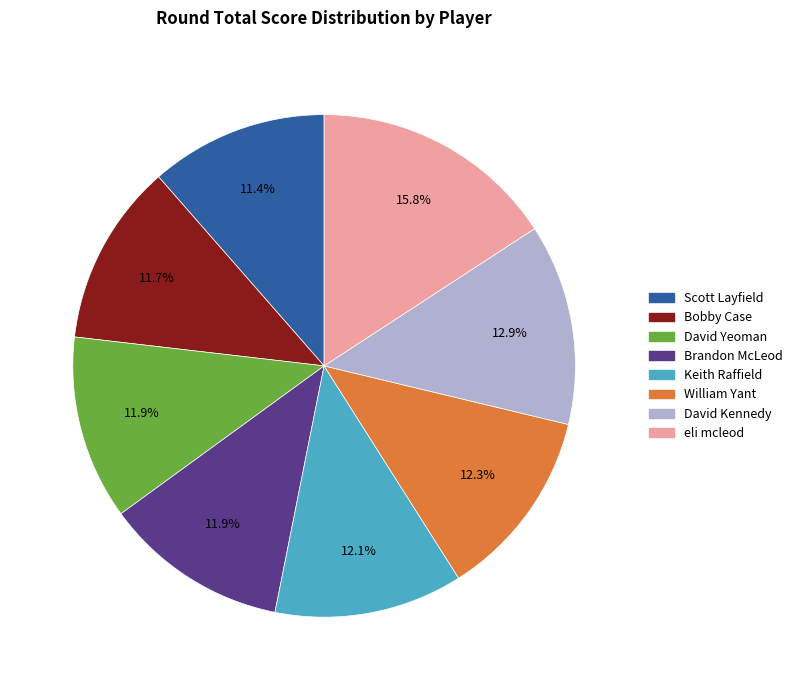

Approximately how many times larger is the value at Bobby Case compared to David Yeoman?

1.0